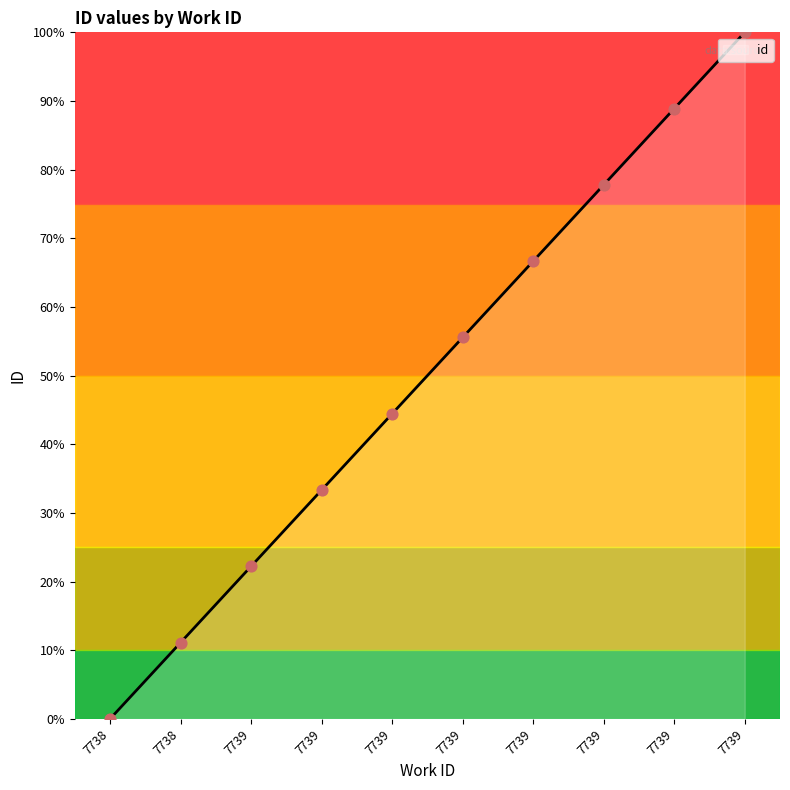

Approximately how many times larger is the value at 7739 compared to 7739?

3.5